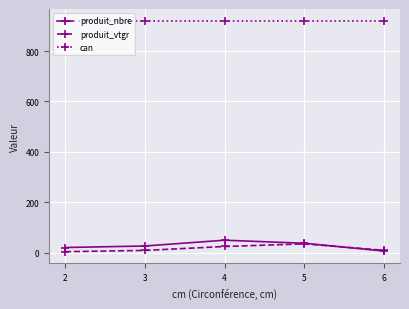

What is the approximate value of produit_nbre at 4?

49.0